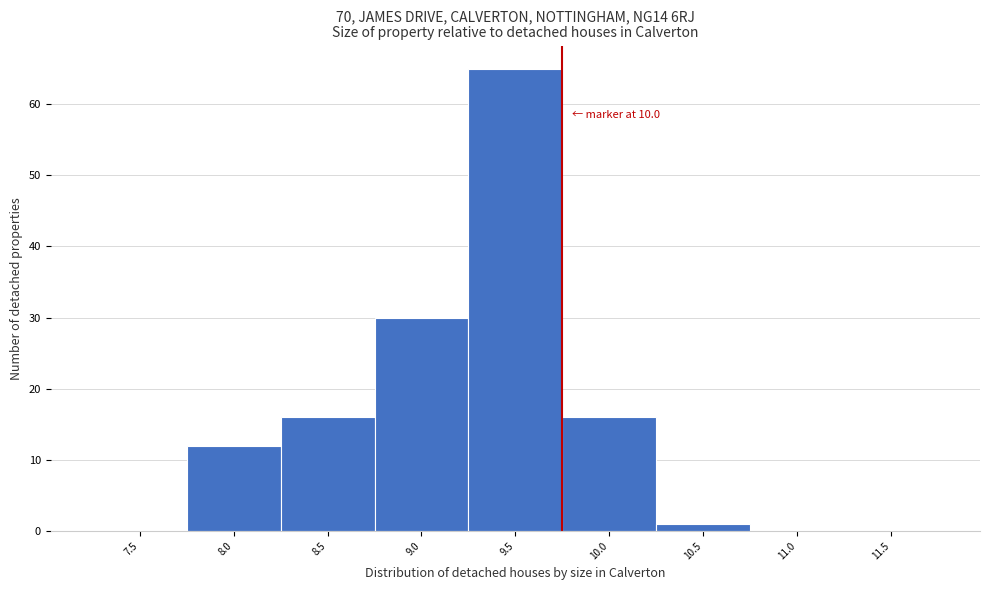

Reading left to right, list all the values displayed in this chart.

7.5=0	8.0=12	8.5=16	9.0=30	9.5=65	10.0=16	10.5=1	11.0=0	11.5=0